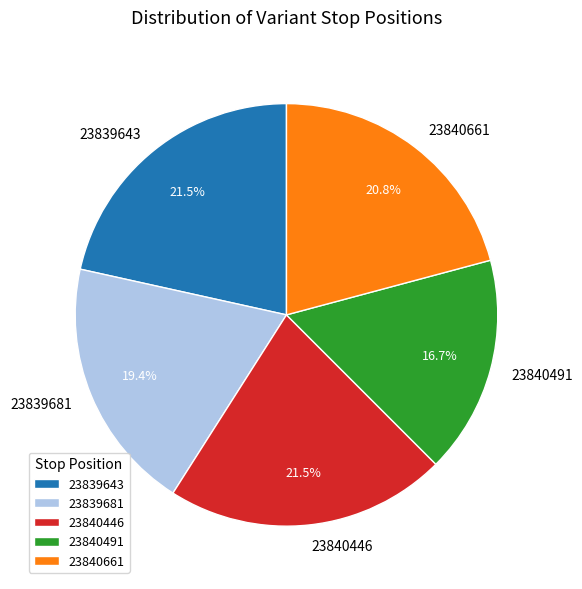

The 23840491 slice represents 6% of the pie. True or false?

False